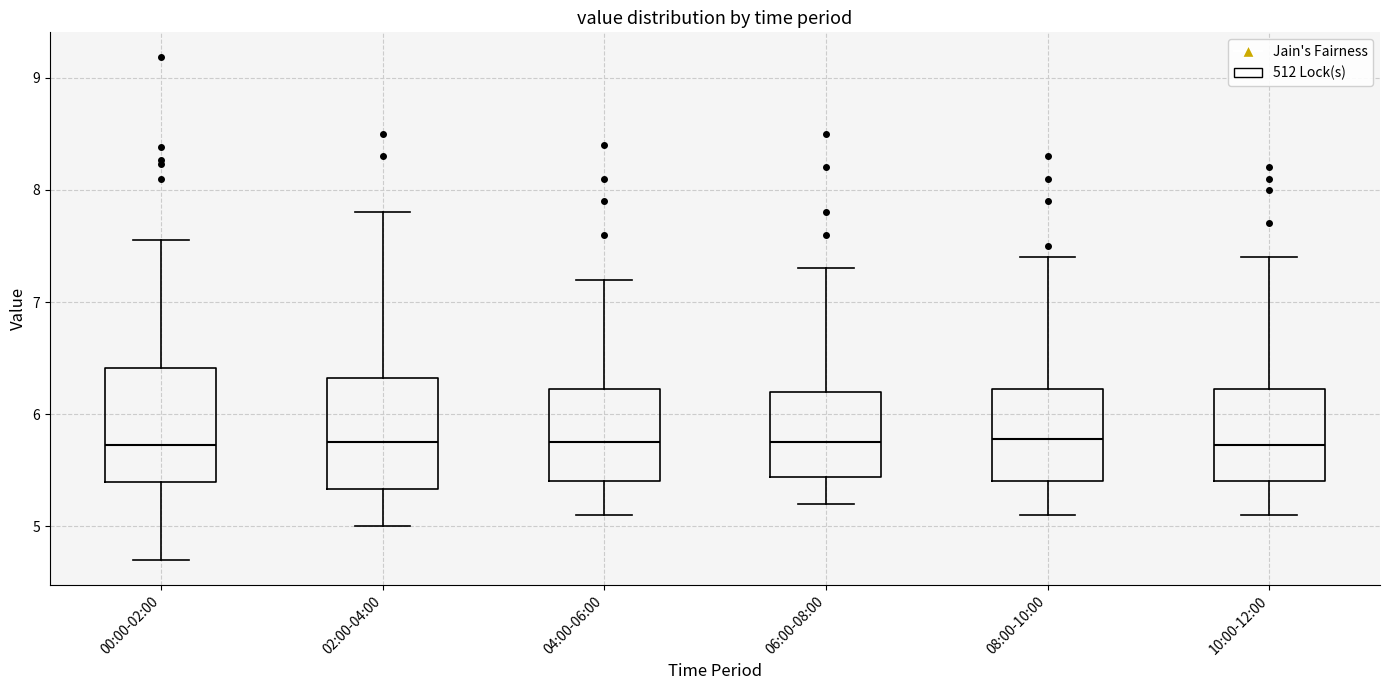

Reading left to right, read every box against the y-axis: the position of its median line, the range the box covers, and the ends of its whiskers. The values are not printed on the chart, so give them approximately, as read against the axis.

00:00-02:00: median 5.7, box 5.4 to 6.4, whiskers 4.7 to 7.6
02:00-04:00: median 5.8, box 5.3 to 6.3, whiskers 5.0 to 7.8
04:00-06:00: median 5.8, box 5.4 to 6.2, whiskers 5.1 to 7.2
06:00-08:00: median 5.8, box 5.4 to 6.2, whiskers 5.2 to 7.3
08:00-10:00: median 5.8, box 5.4 to 6.2, whiskers 5.1 to 7.4
10:00-12:00: median 5.7, box 5.4 to 6.2, whiskers 5.1 to 7.4